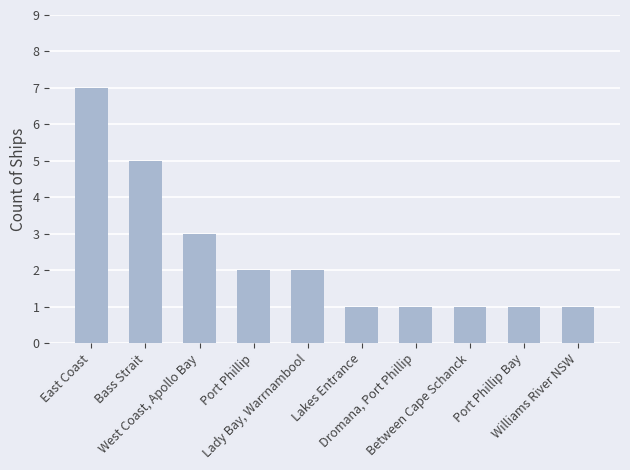

What is the greatest value displayed?

7